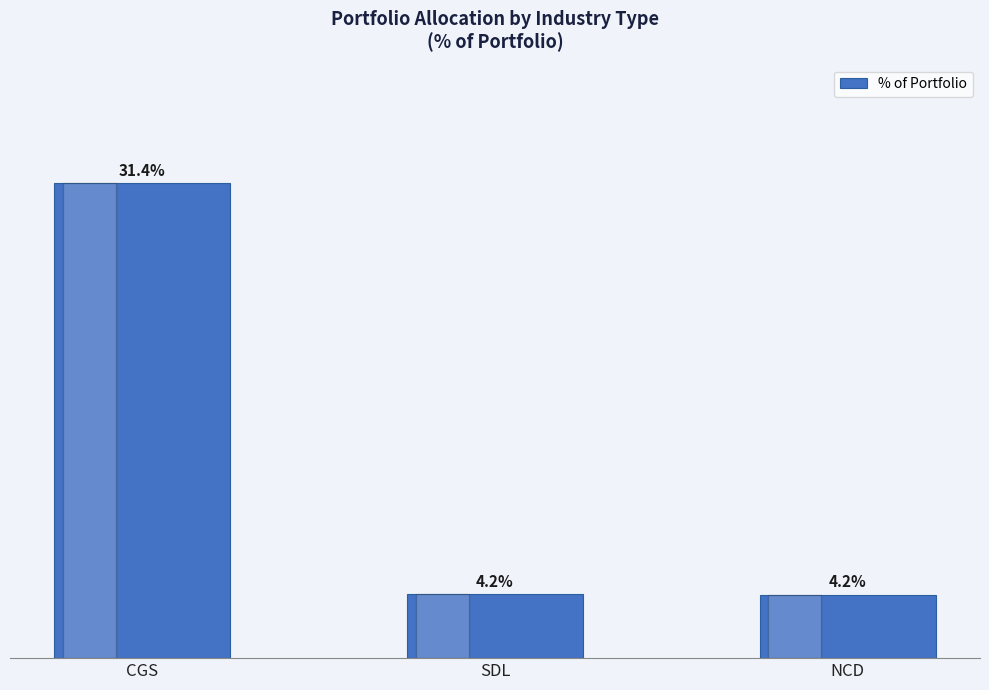

Which label corresponds to the largest value in the chart?

CGS